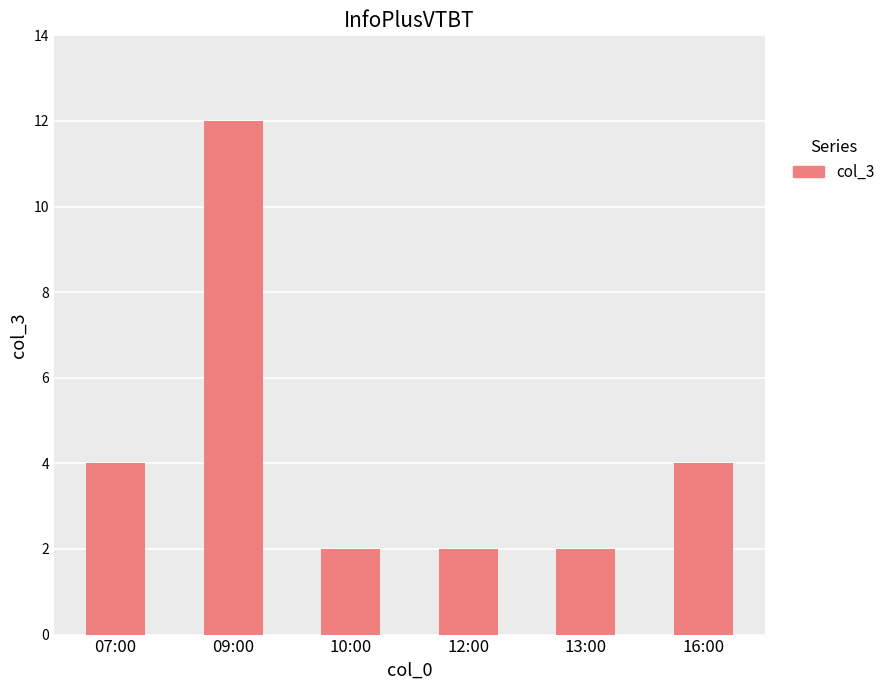

Reading left to right, extract all data points from this chart.

4	12	2	2	2	4